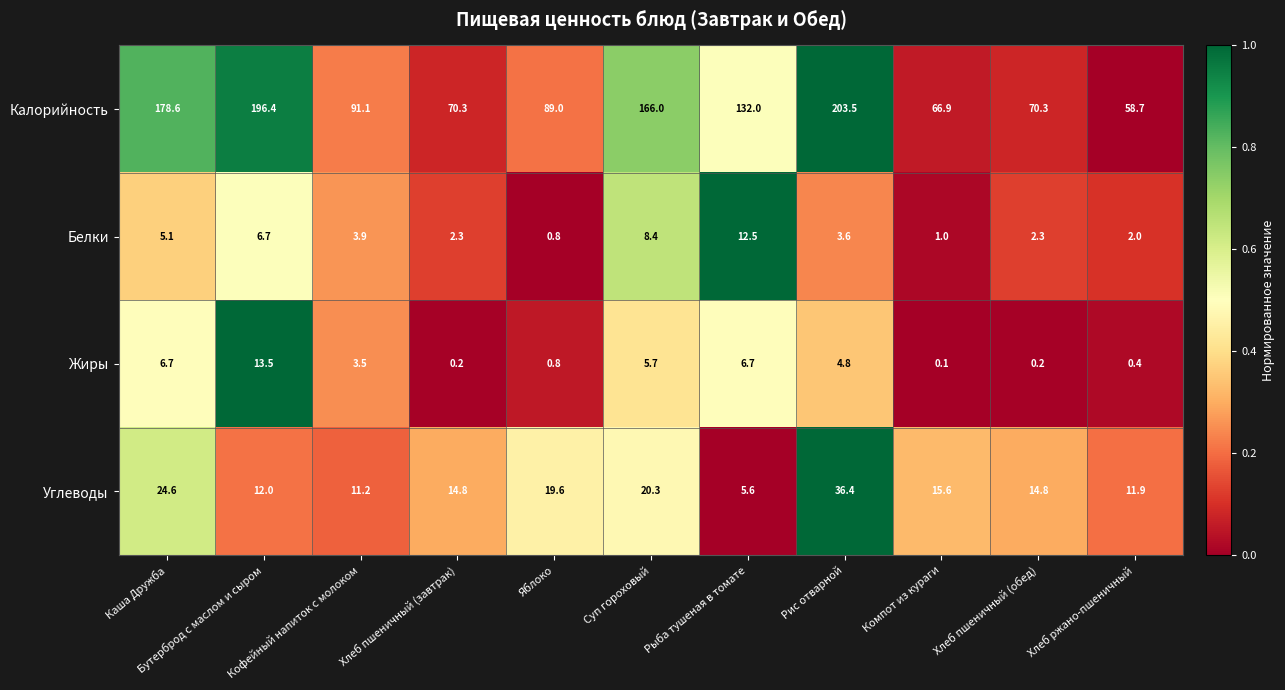

Which series changed the most between Кофейный напиток с молоком and Рис отварной?

Калорийность